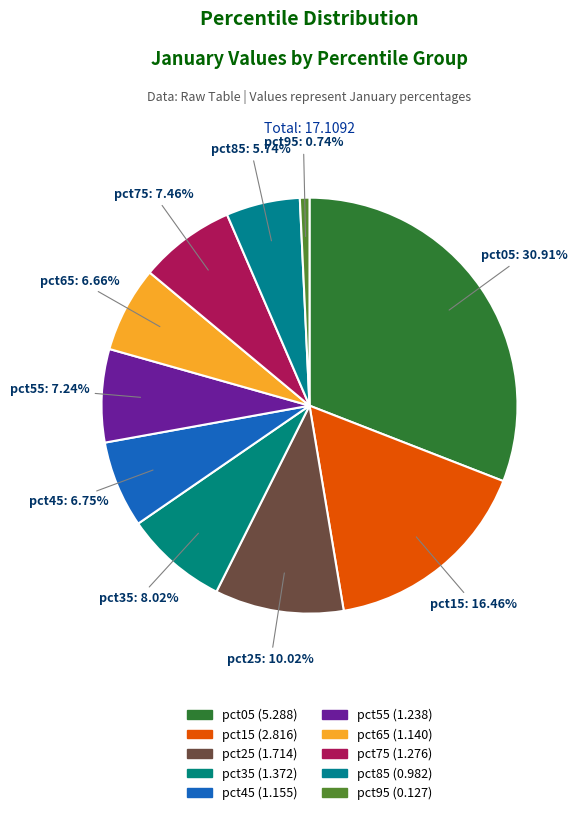

What is the total percentage of pct65 and pct45?

13.4%